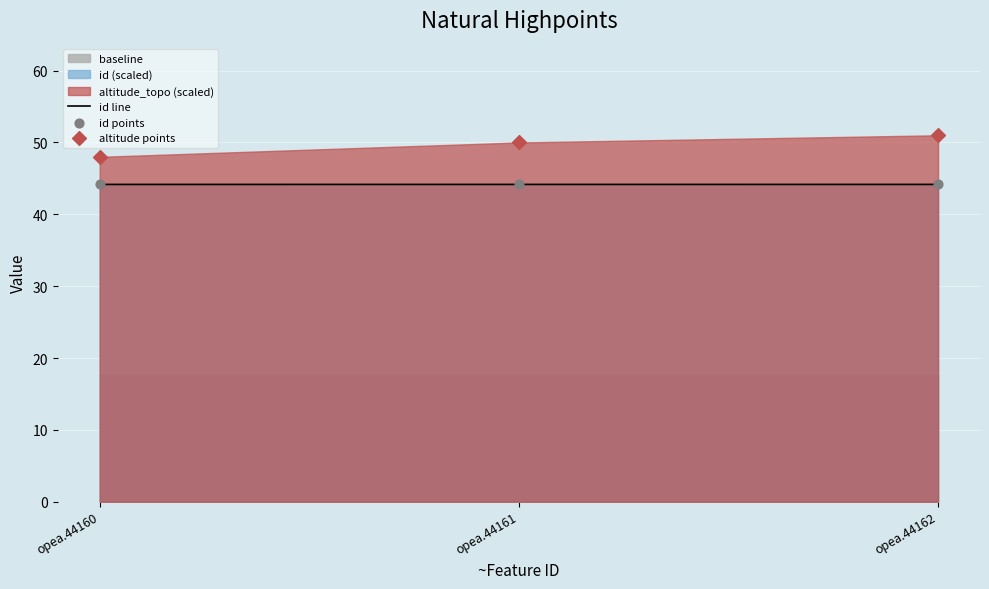

Which series has the largest Y range (max minus min)?

altitude_topo